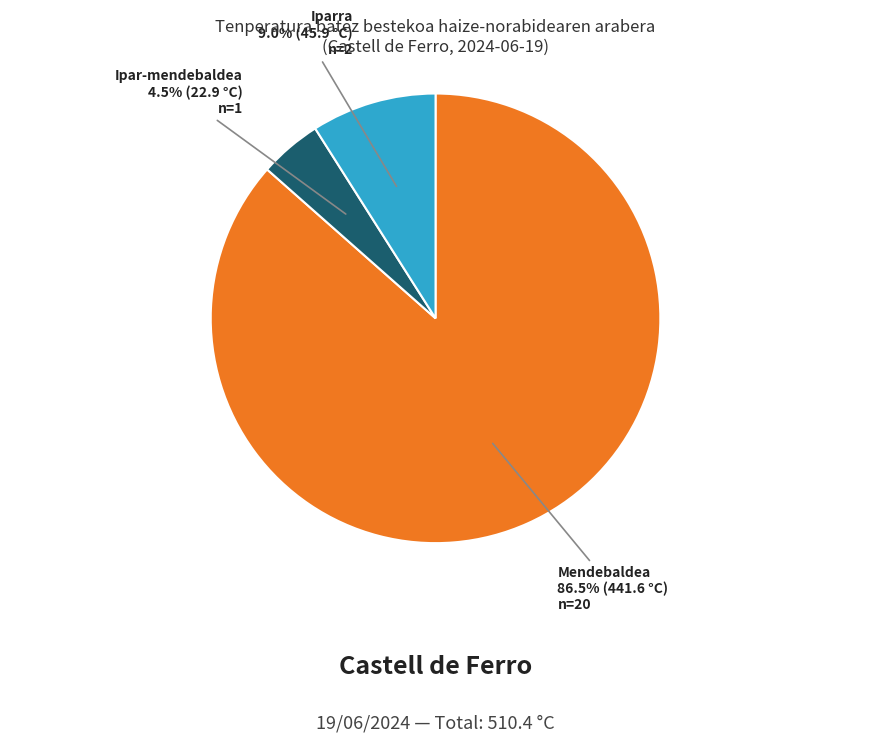

Does any single category account for the majority?

Yes